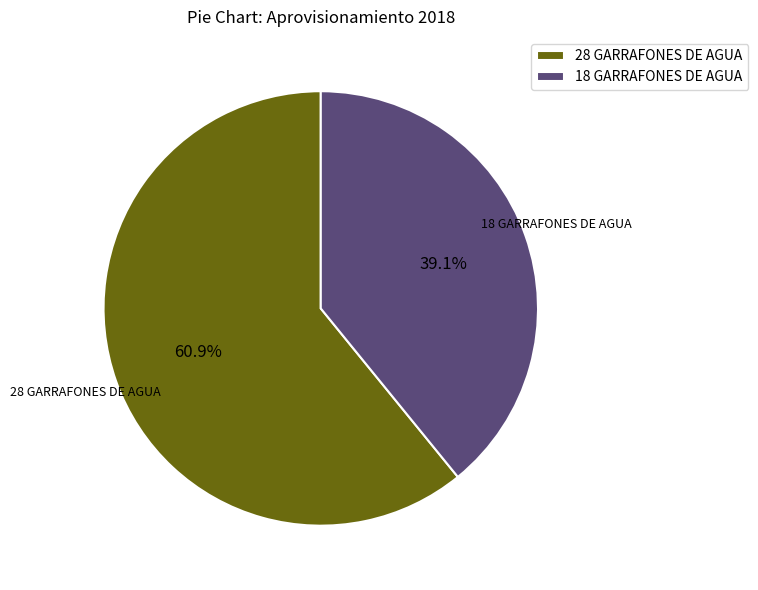

What percentage is the 18 GARRAFONES DE AGUA slice, to the nearest percent?

39%